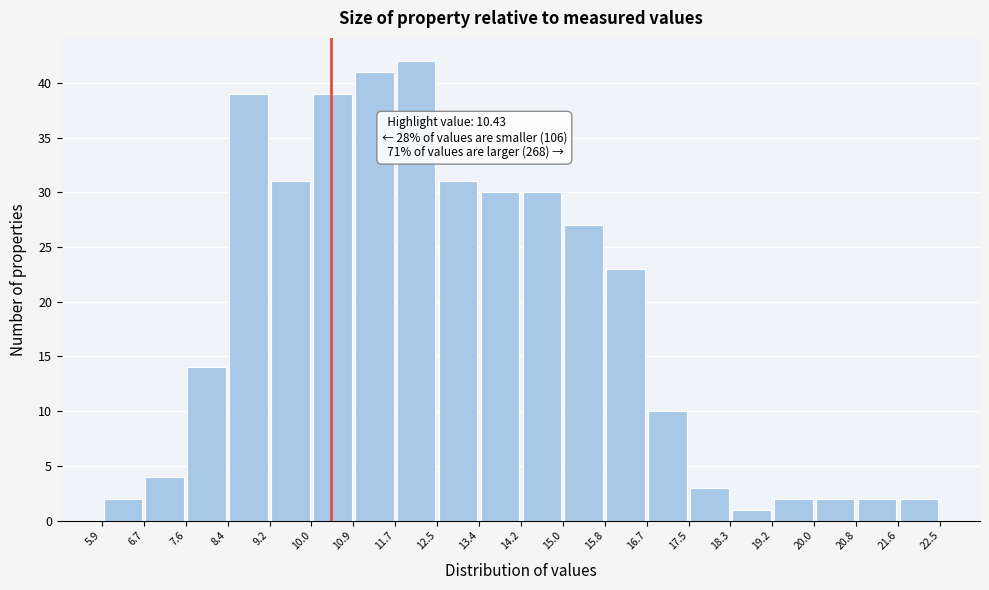

Which range on the x-axis has the tallest bar?

11.7 to 12.5